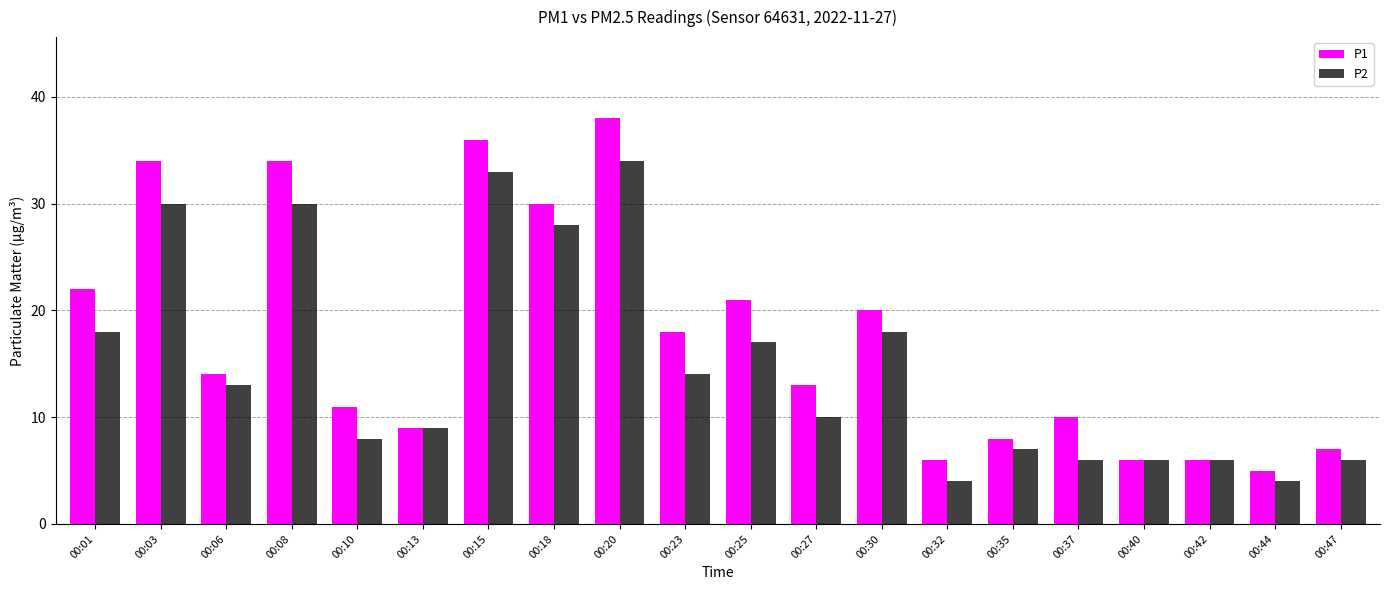

Which category has the highest value across all series?

00:20